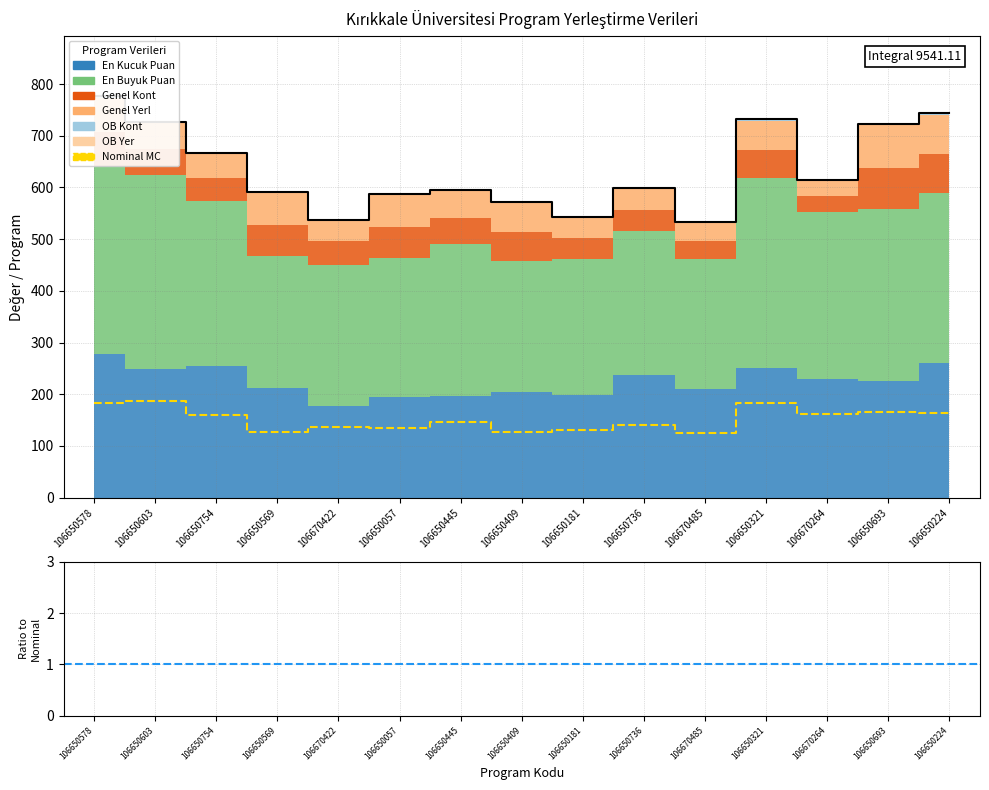

What is the label of the 15th point from the right?

106650578